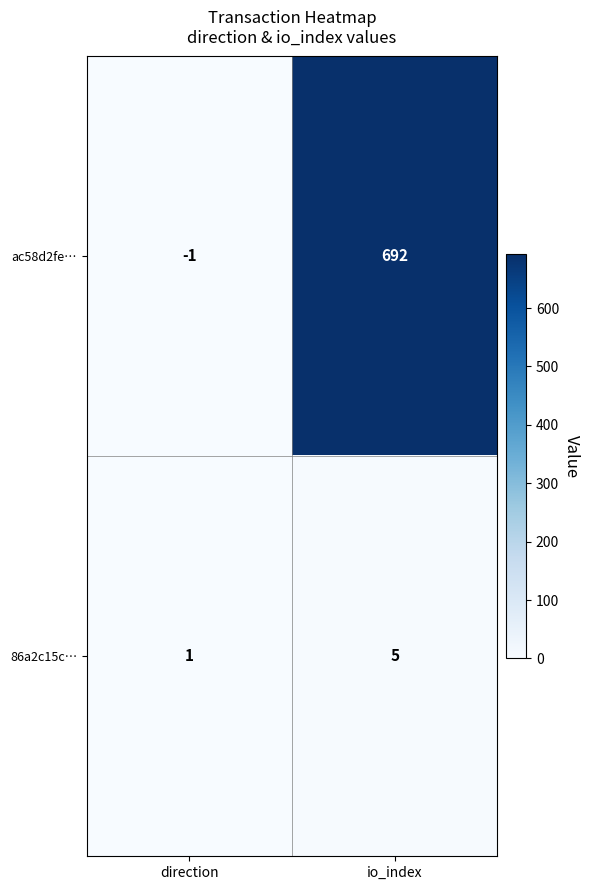

True or false: 86a2c15c… has a value of 1 at direction.

True